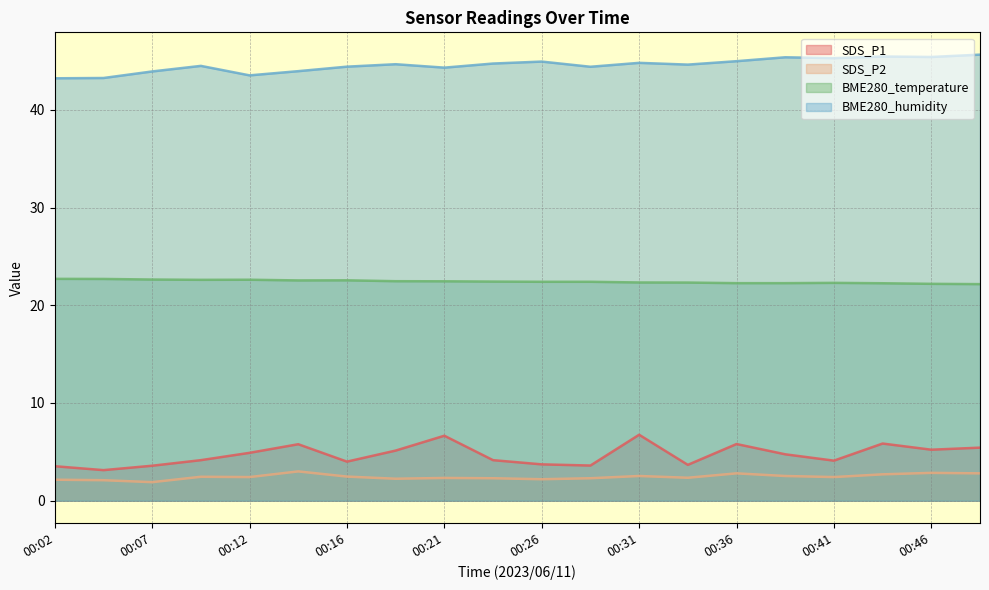

Reading right to left, extract all data points from this chart.

SDS_P1: 5.4	5.2	5.8	4.1	4.8	5.8	3.7	6.8	3.6	3.7	4.2	6.7	5.1	4.0	5.8	4.9	4.2	3.6	3.1	3.5
SDS_P2: 2.8	2.9	2.7	2.4	2.5	2.8	2.4	2.5	2.3	2.2	2.3	2.3	2.2	2.5	3.0	2.4	2.5	1.9	2.1	2.1
BME280_temperature: 22.2	22.2	22.2	22.3	22.3	22.3	22.3	22.3	22.4	22.4	22.4	22.4	22.5	22.6	22.5	22.6	22.6	22.6	22.7	22.7
BME280_humidity: 45.6	45.4	45.5	45.3	45.4	45.0	44.6	44.8	44.4	44.9	44.7	44.3	44.7	44.4	44.0	43.5	44.5	43.9	43.2	43.2